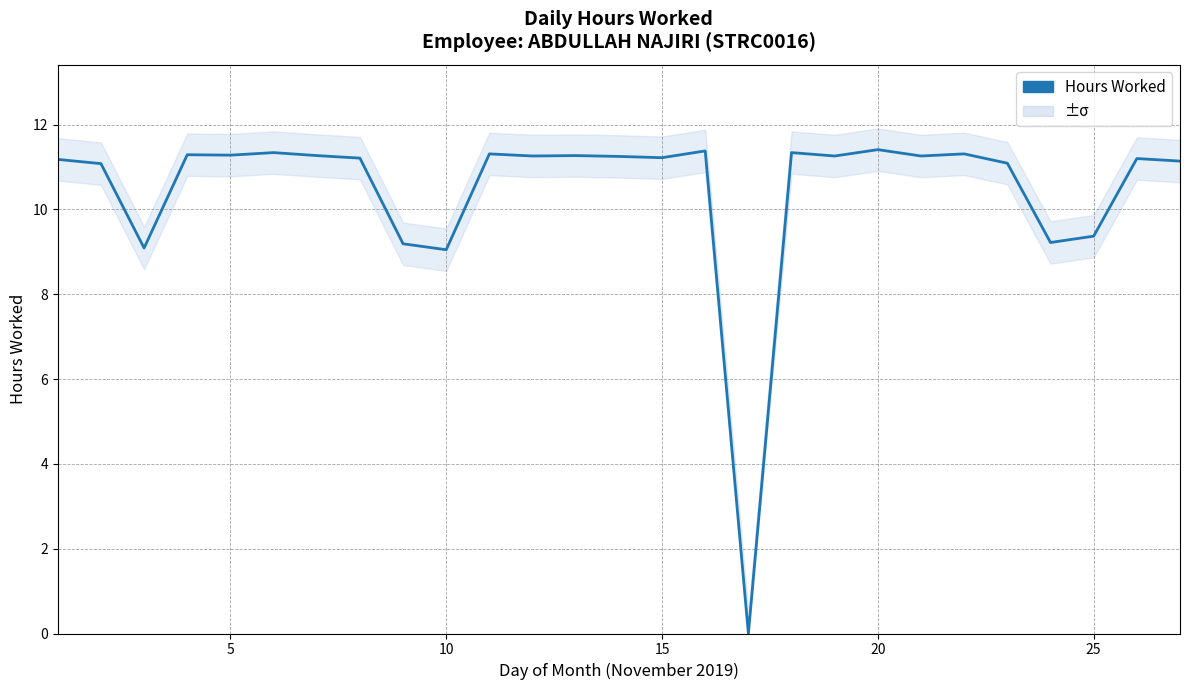

What is the greatest value displayed?

11.4